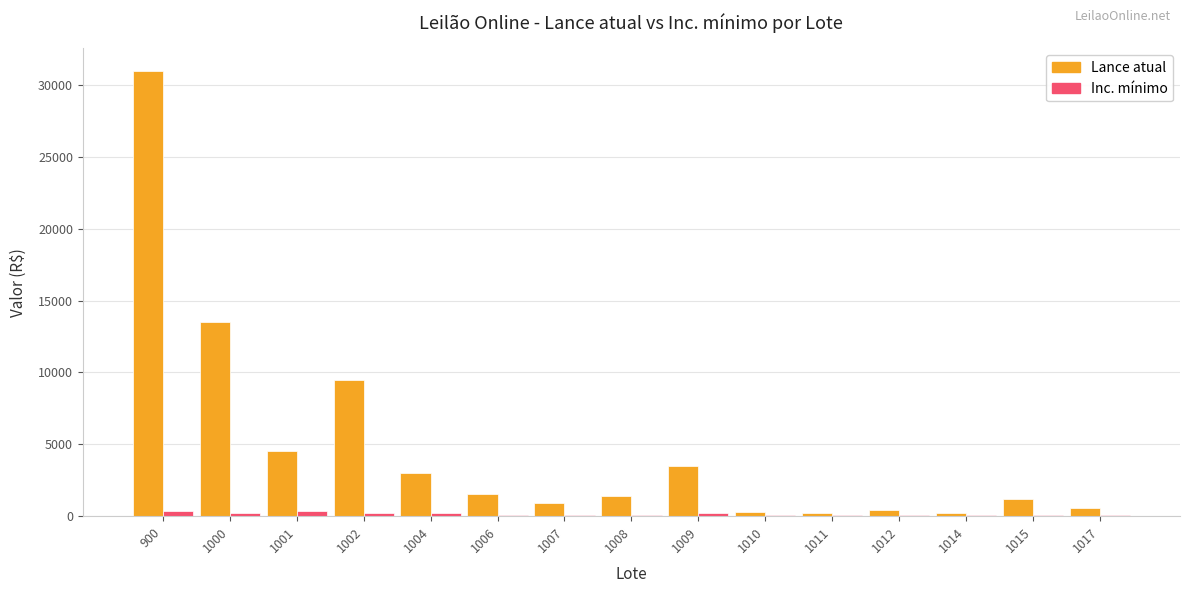

What is the average value of the Inc. mínimo series?

143